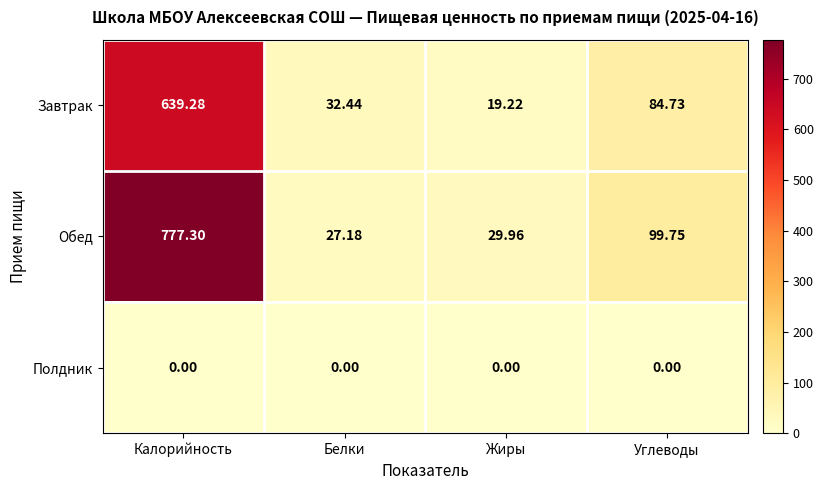

At how many categories does at least one series exceed 10?

4